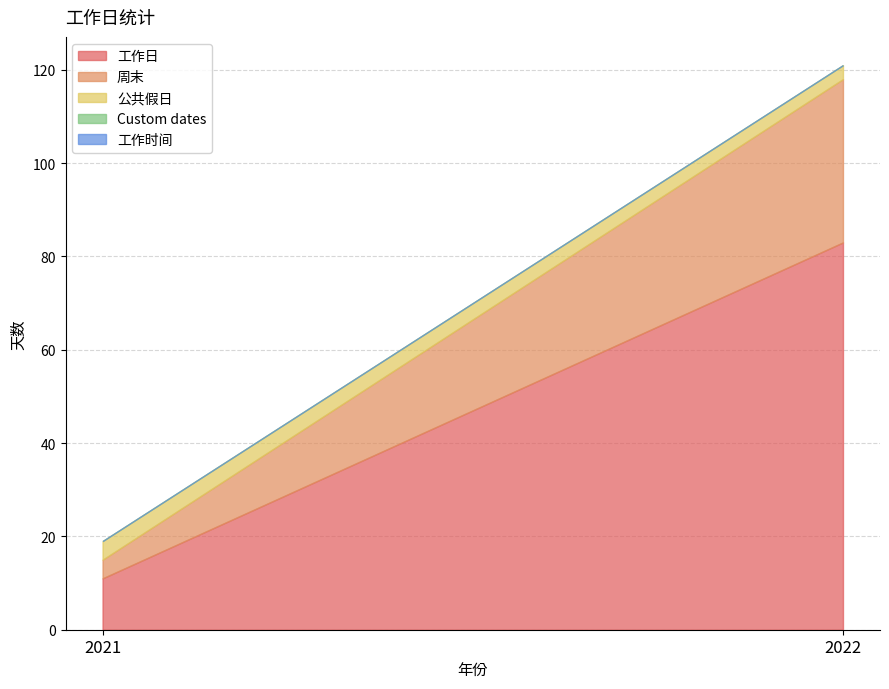

What are all the series names shown in the legend?

工作日, 周末, 公共假日, Custom dates, 工作时间